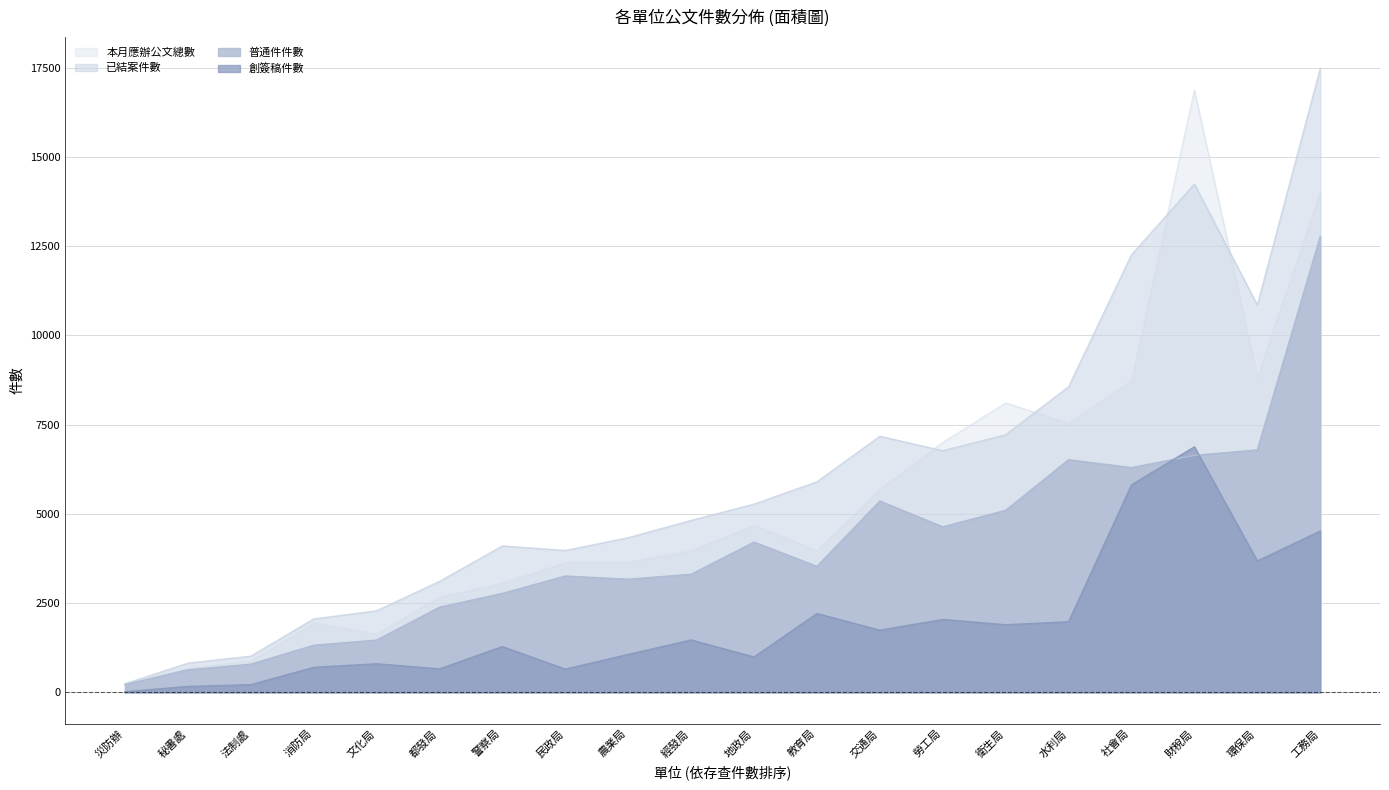

True or false: 創簽稿件數 and 本月應辦公文總數 cross at least once.

False